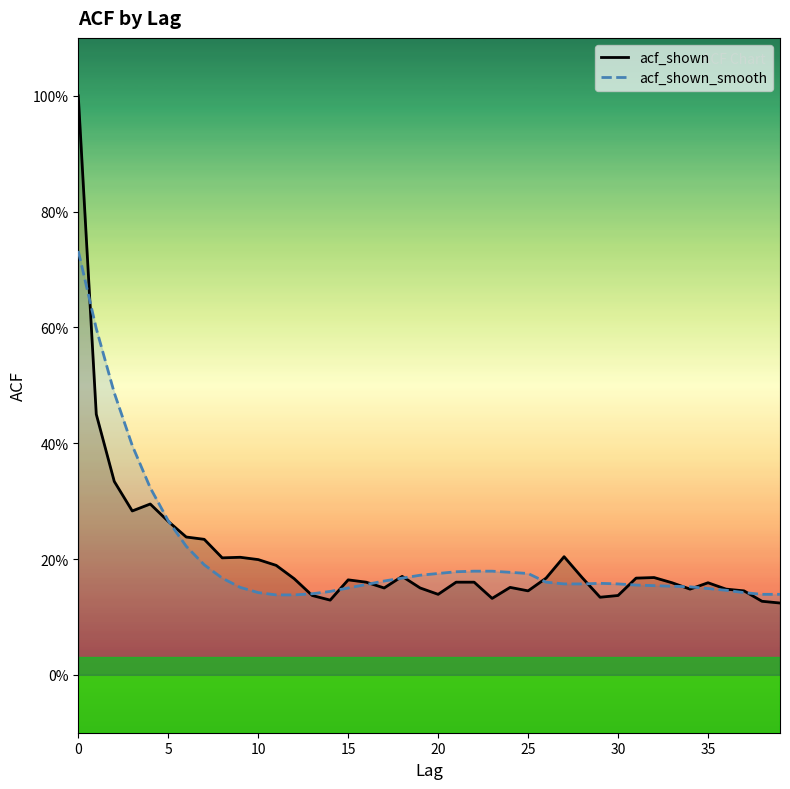

The acf_shown series shows 0.2 at 39. True or false?

False